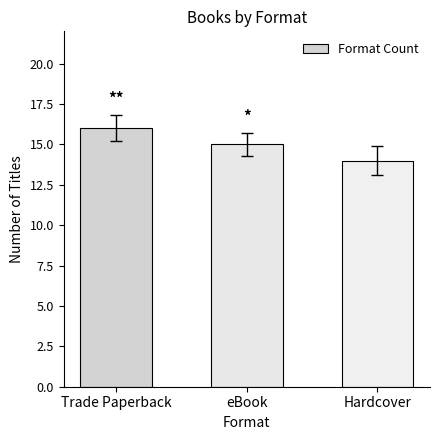

The chart shows a value of 14 at Hardcover. True or false?

True